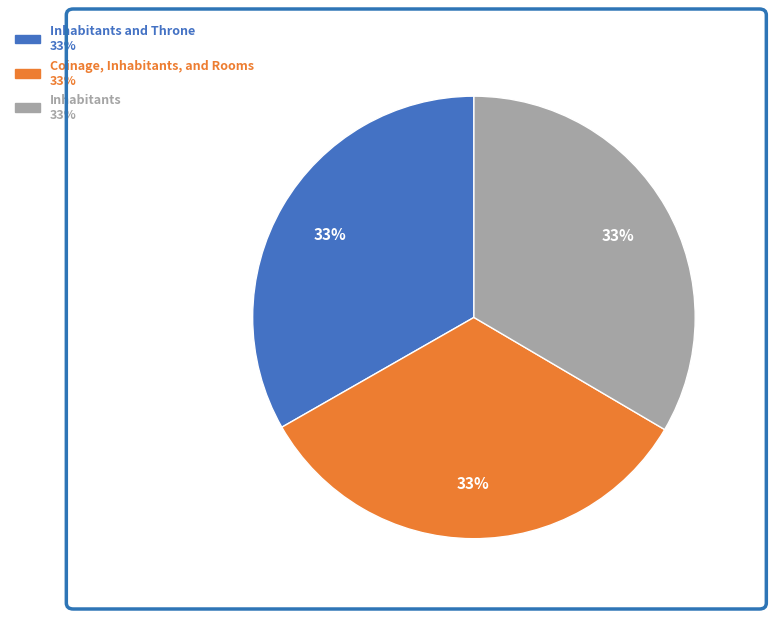

To the nearest percent, what is the average slice percentage?

33%